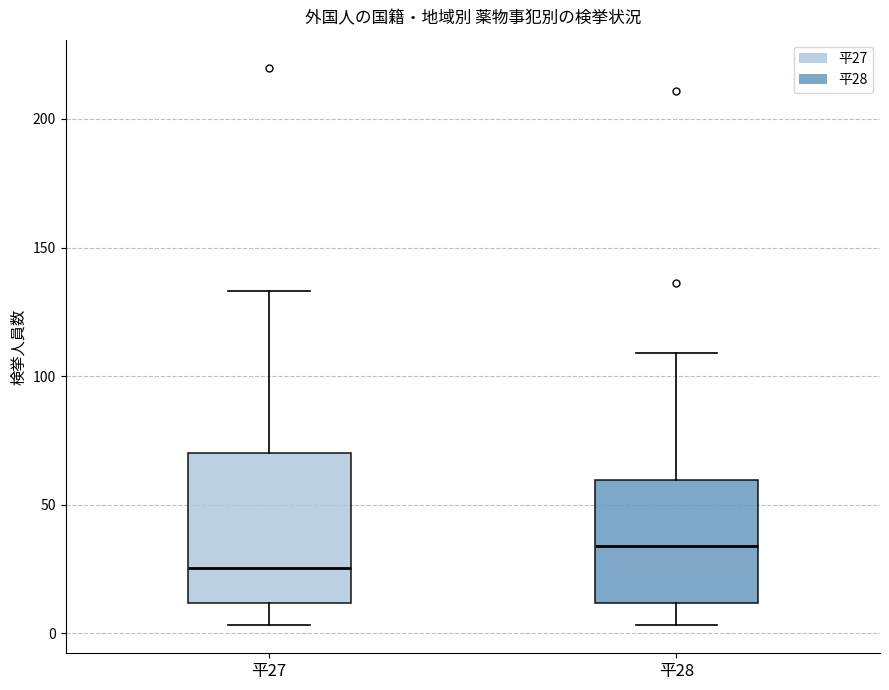

Reading left to right, transcribe this box plot: for each box, give where its median line is, the range the box spans, and where its two whiskers end, as read against the y-axis. The values are not printed on the chart, so give them approximately, as read against the axis.

平27: median 25, box 10 to 70, whiskers 5 to 135
平28: median 35, box 10 to 60, whiskers 5 to 110